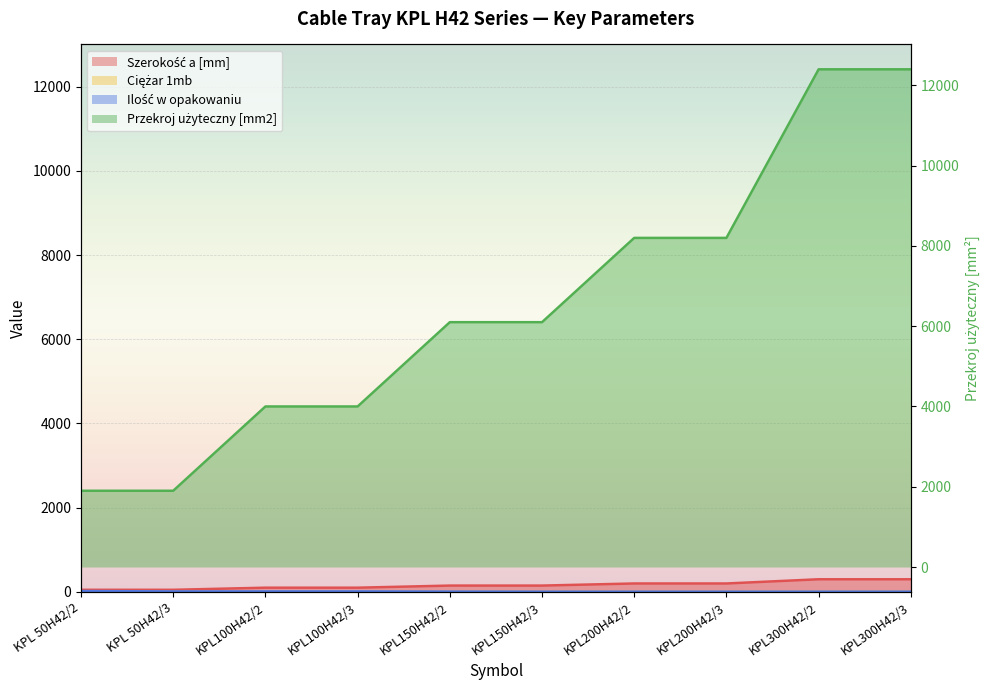

True or false: Ciężar 1mb and Przekroj użyteczny [mm2] cross at least once.

False